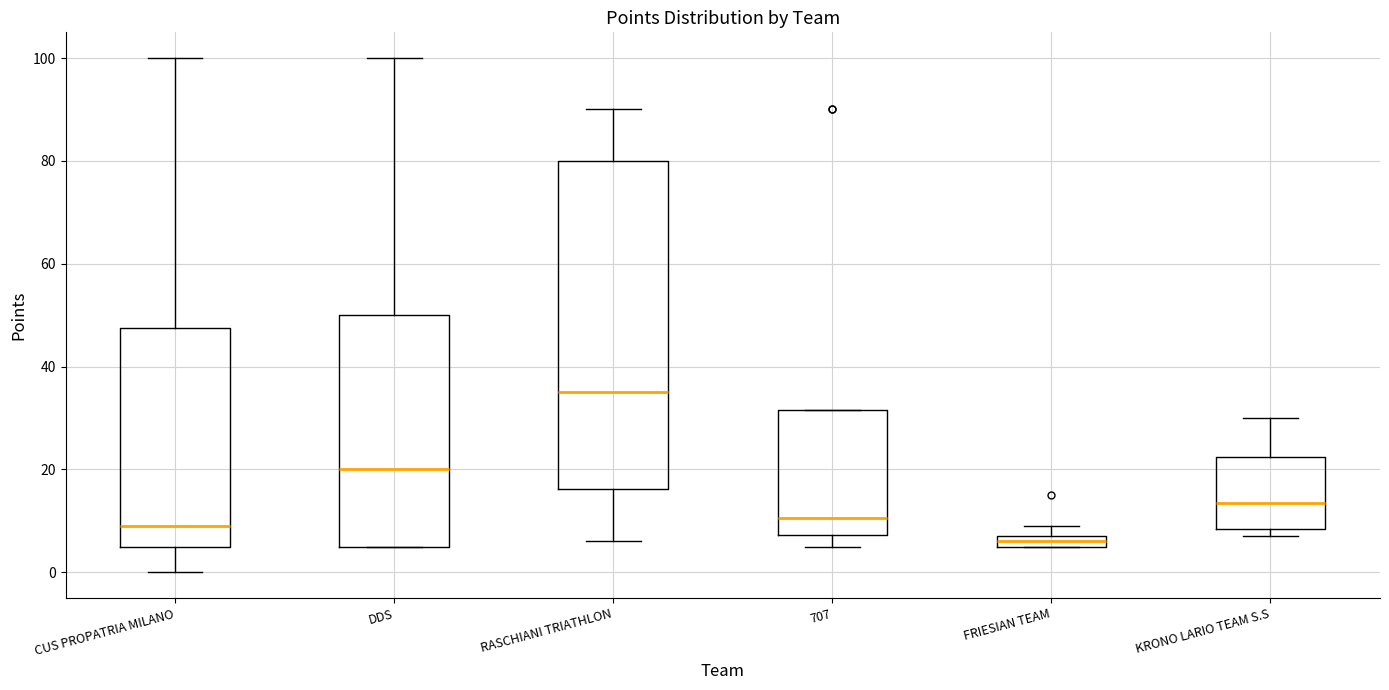

Which box's median line is the lowest?

FRIESIAN TEAM